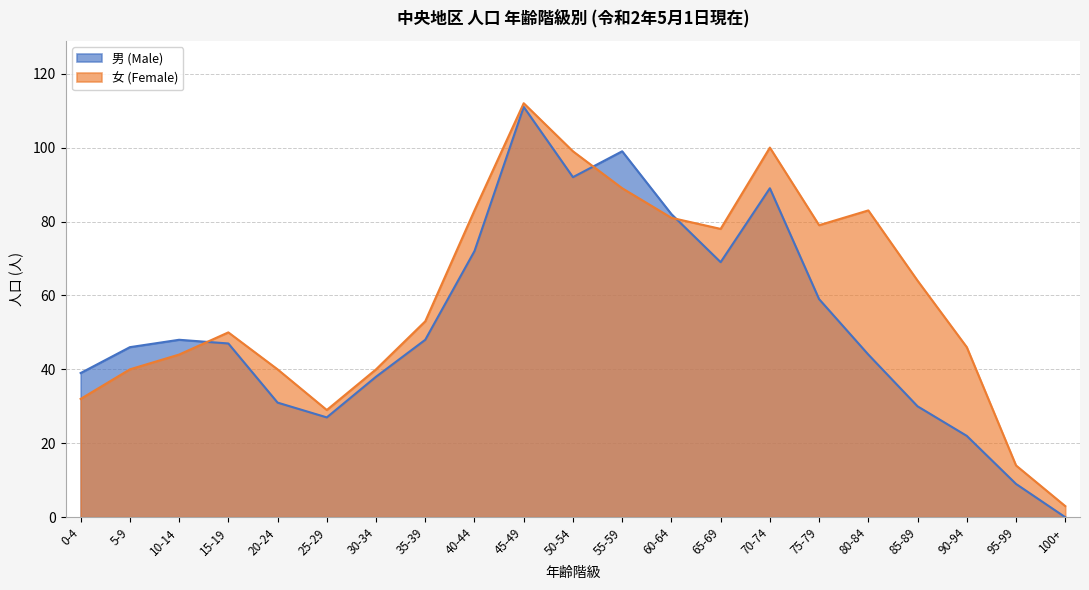

The 女 (Female) series shows 62 at 55-59. True or false?

False